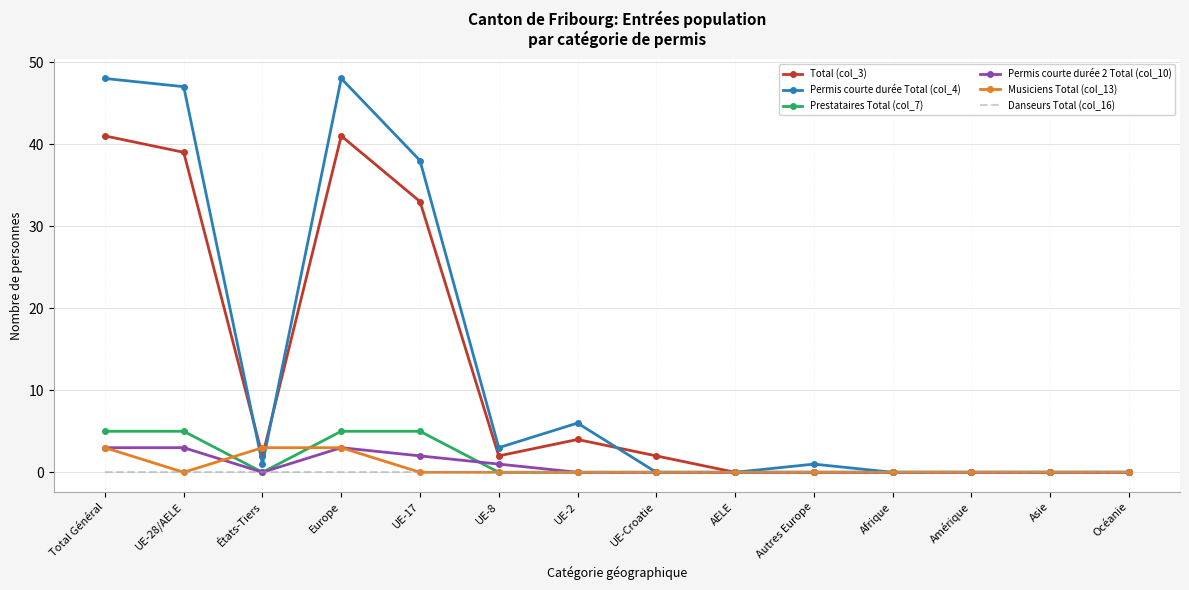

What is the sum of the Musiciens Total (col_13) values at Europe and UE-28/AELE?

3